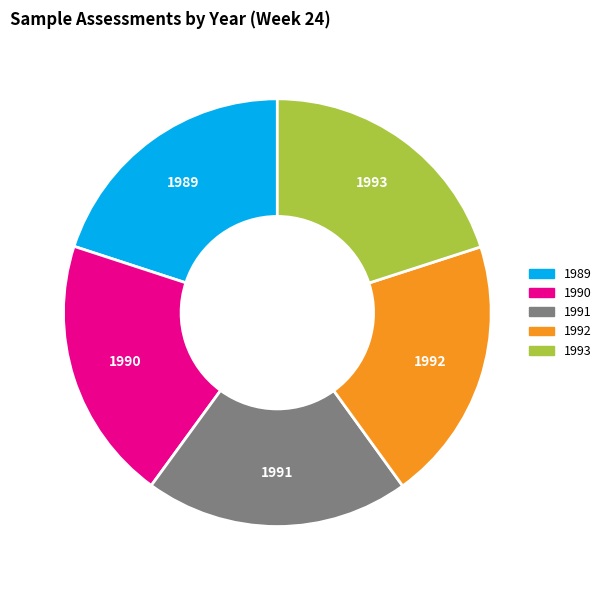

Do 1990 and 1993 together represent more than half of the pie?

No